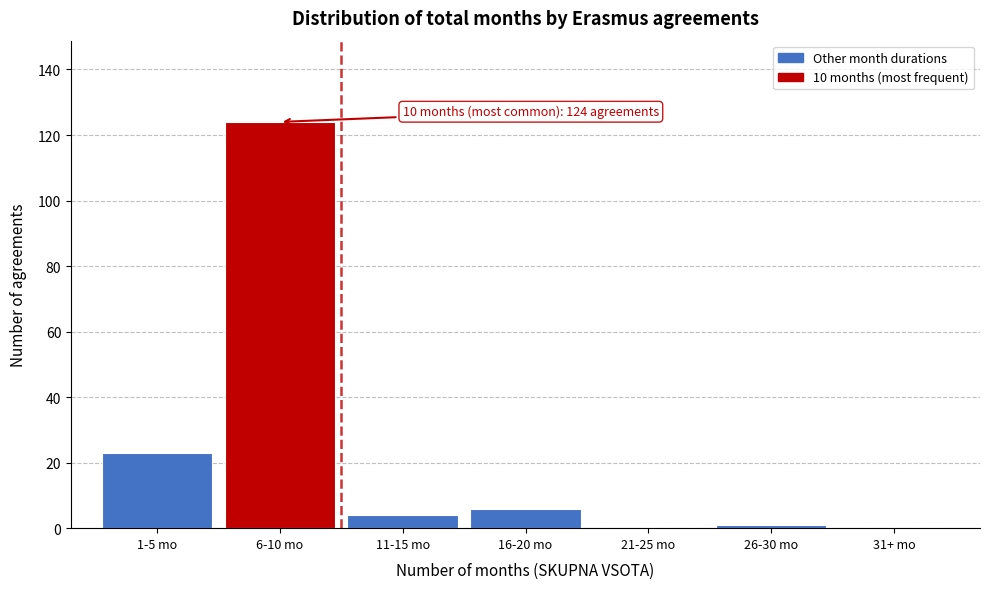

What is the greatest value displayed?

124